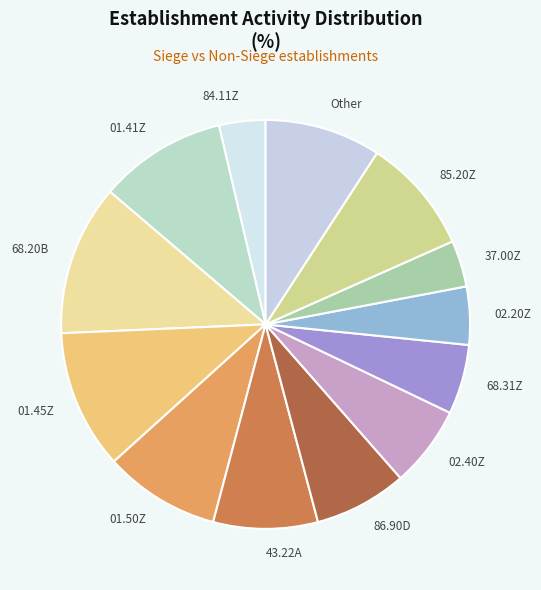

Which slice is the largest?

68.20B